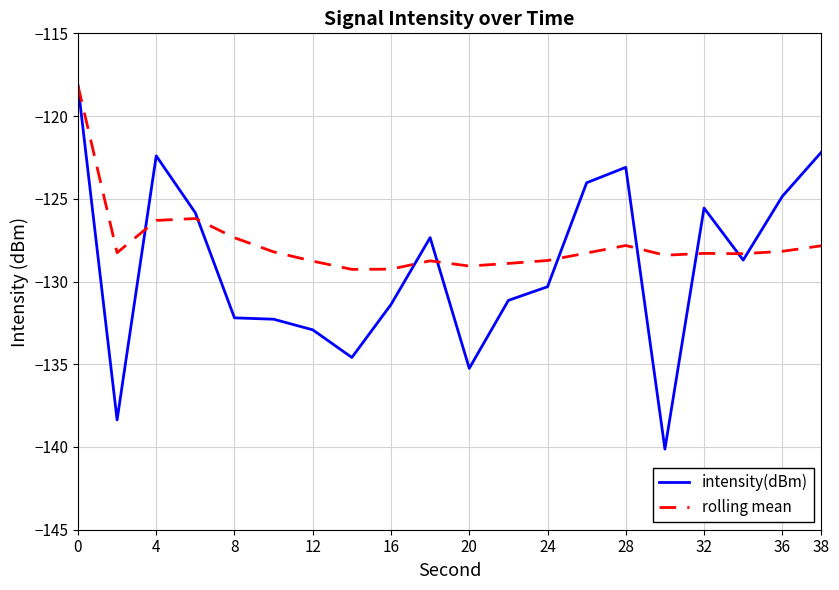

Which series has the largest total across all categories?

rolling mean